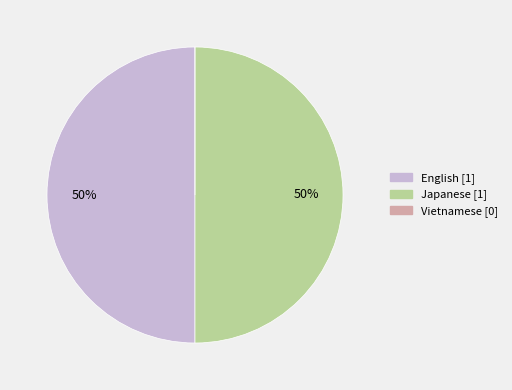

Is the sum of English and Japanese greater than half?

Yes